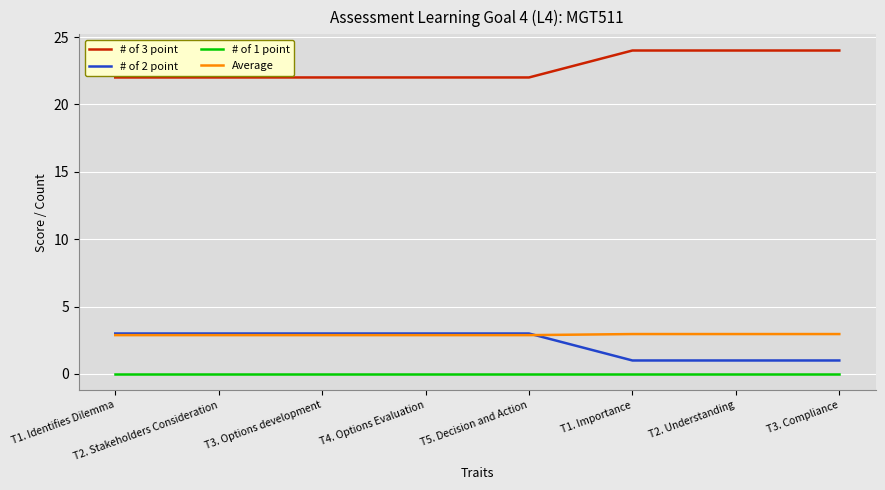

Which series has the largest total across all categories?

# of 3 point